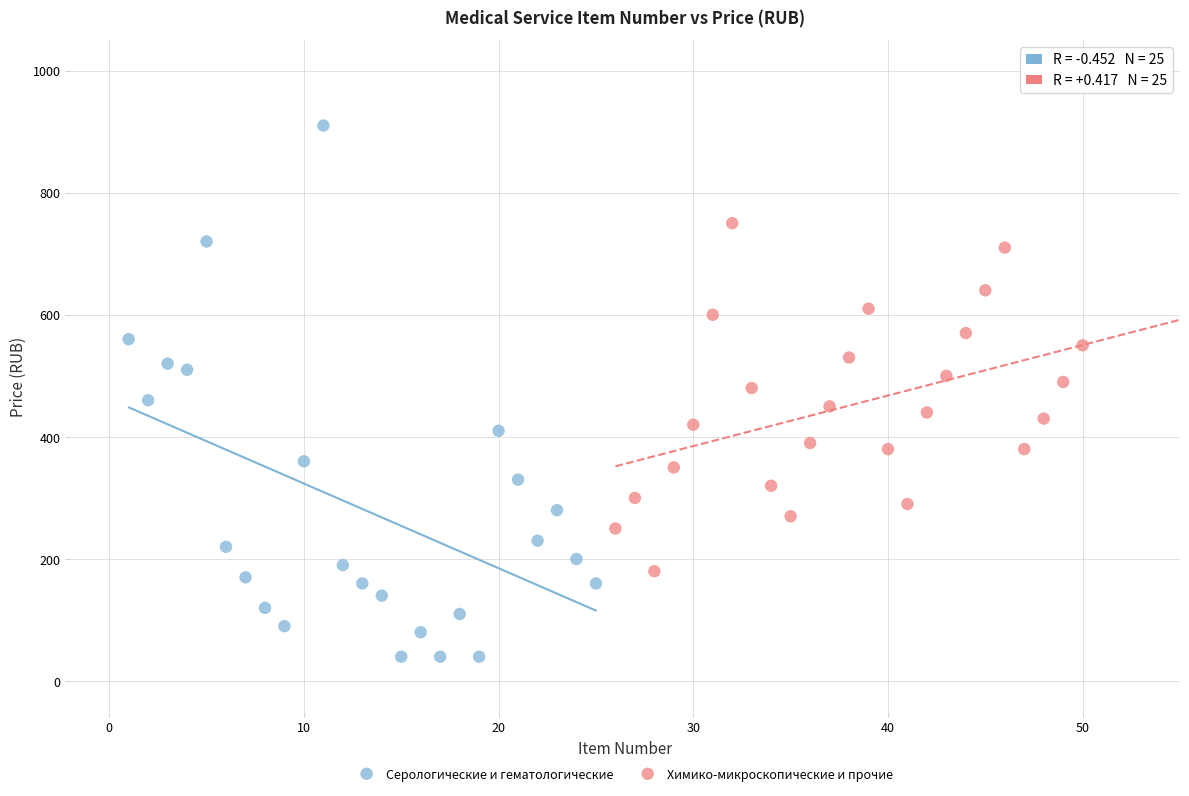

Which series reaches the maximum Y coordinate?

Серологические и гематологические